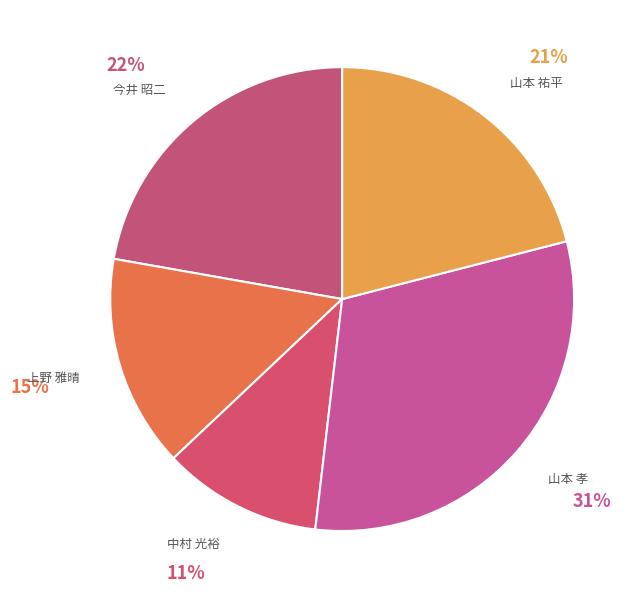

Does 上野 雅晴 represent more than half of the total?

No